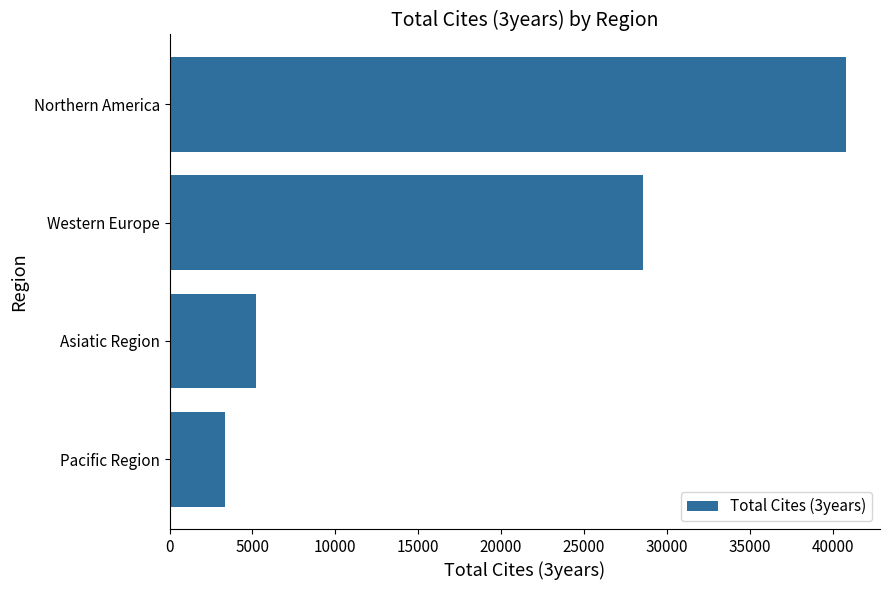

Are the bars grouped side by side (vs. stacked)?

No